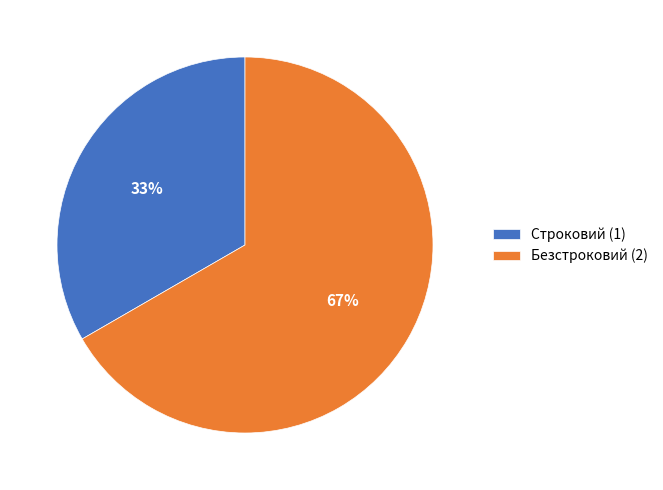

Rank the categories by value from highest to lowest.

Безстроковий, Строковий